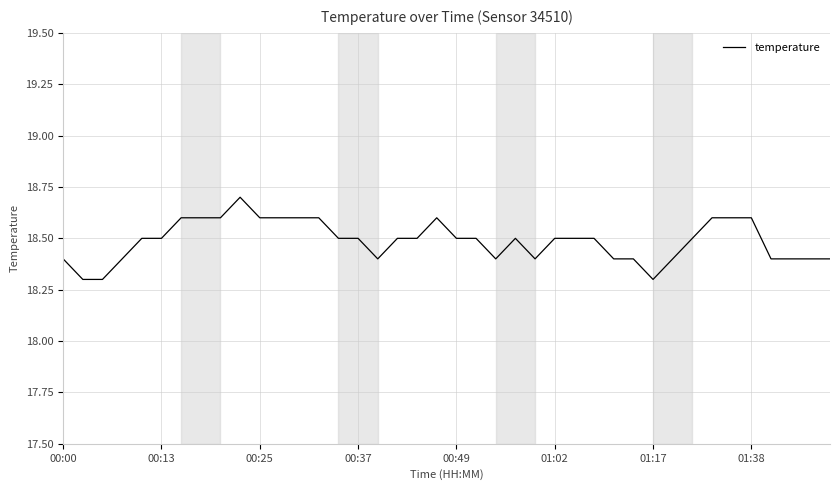

What is the difference between the maximum and minimum values?

0.4